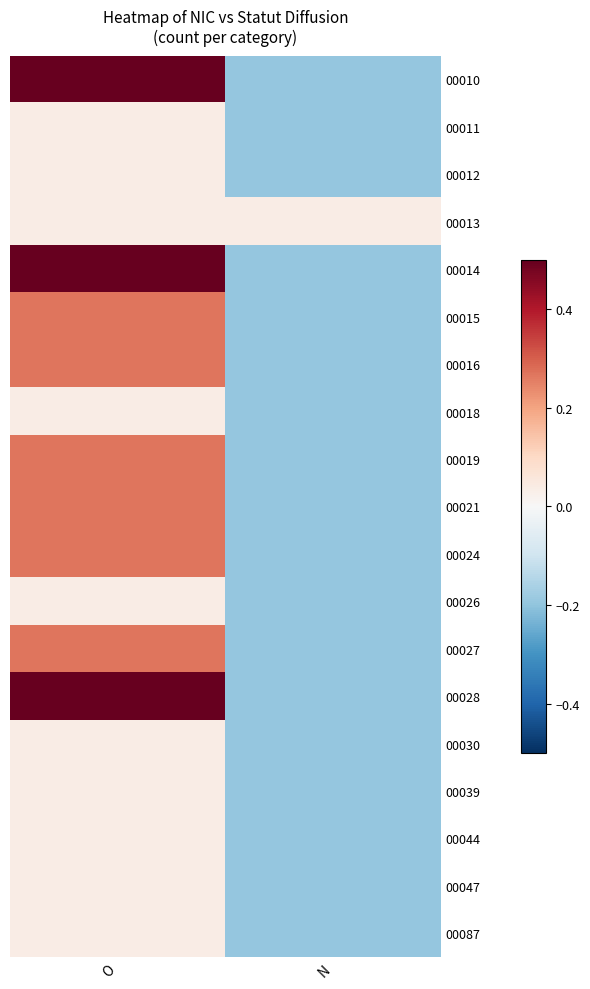

List the series in order of their peak value, highest first.

00010, 00014, 00028, 00015, 00016, 00019, 00021, 00024, 00027, 00011, 00012, 00013, 00018, 00026, 00030, 00039, 00044, 00047, 00087